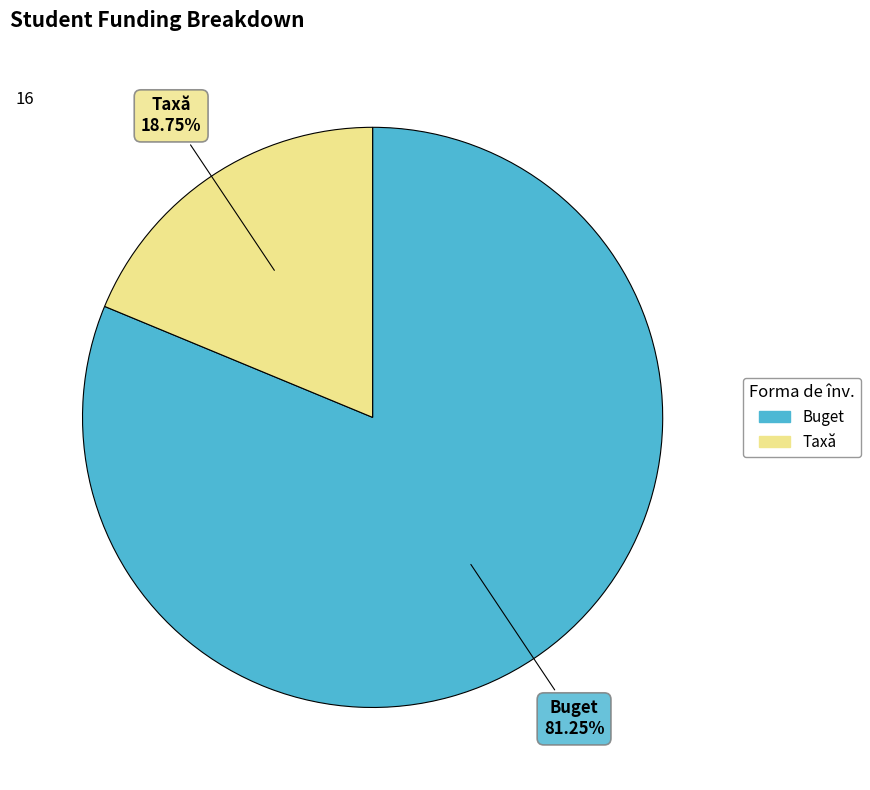

How many segments does this pie chart have?

2